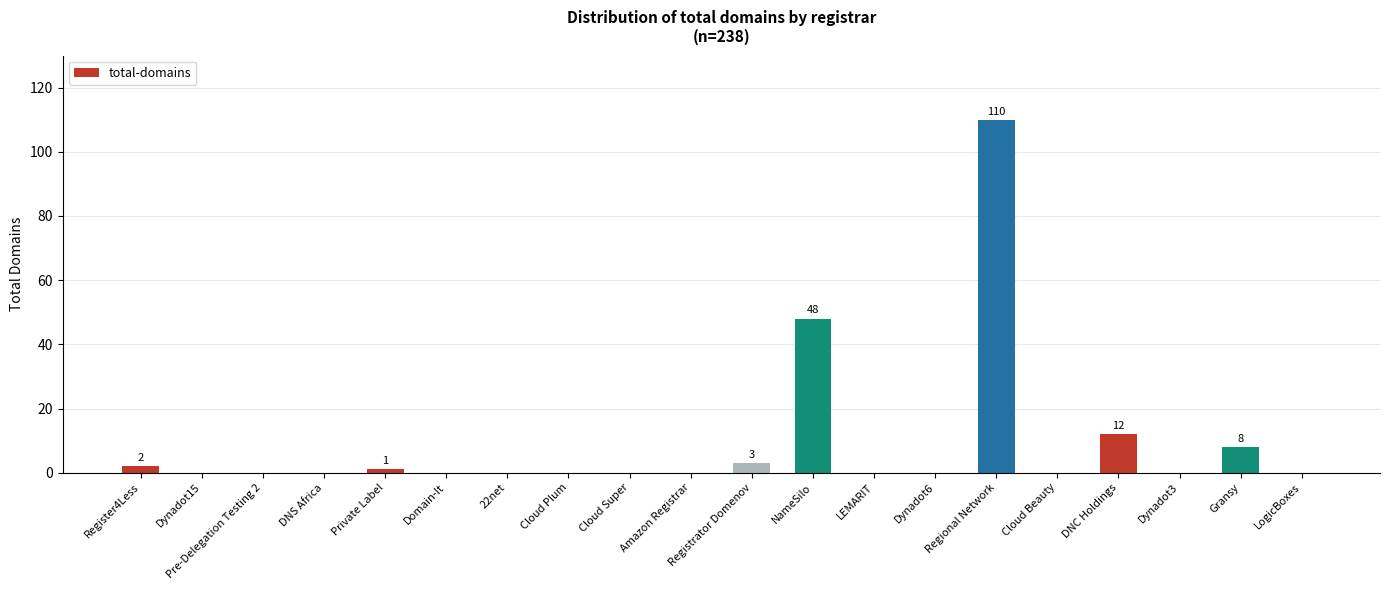

What is the average value?

9